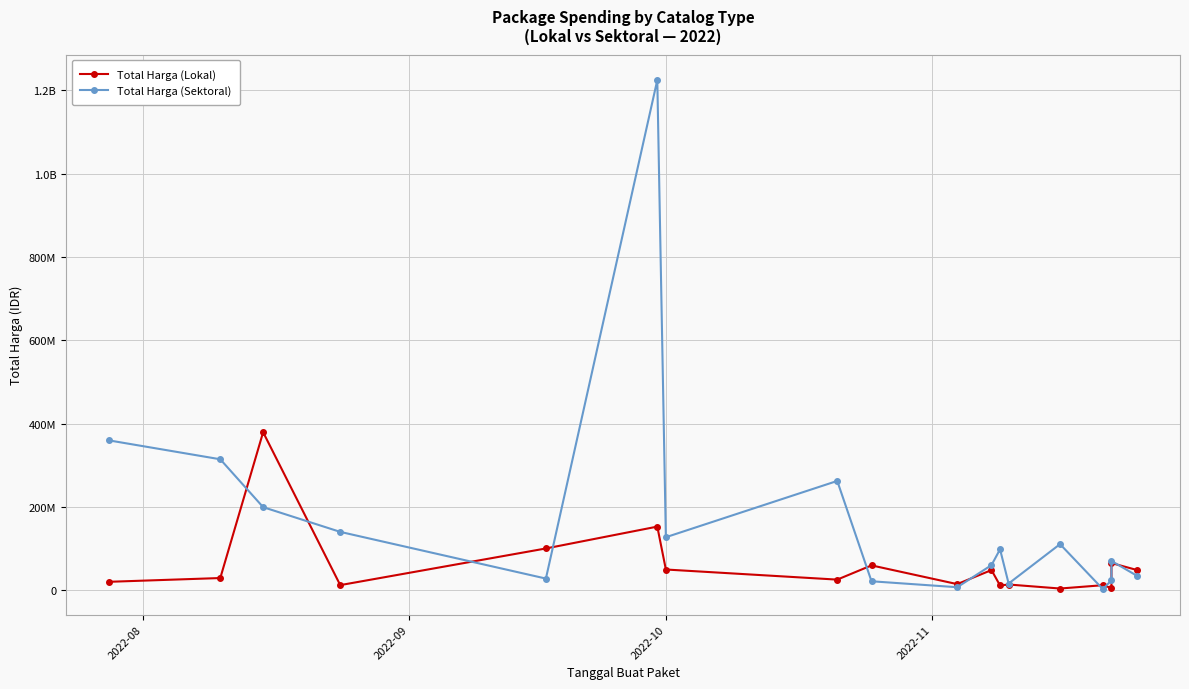

At how many categories does at least one series exceed 76549518?

10